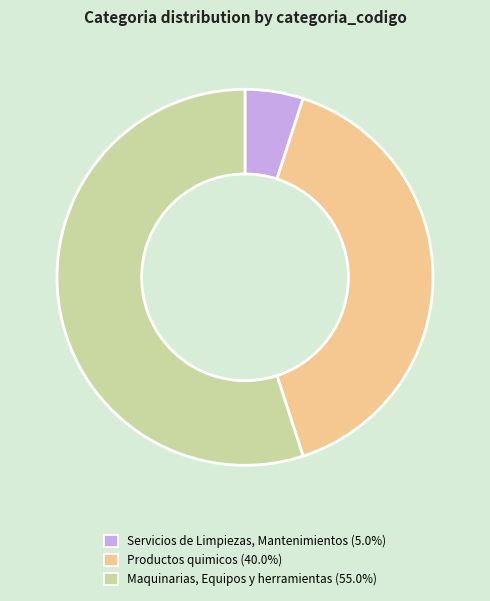

Is the sum of Maquinarias, Equipos y herramientas and Productos quimicos greater than half?

Yes